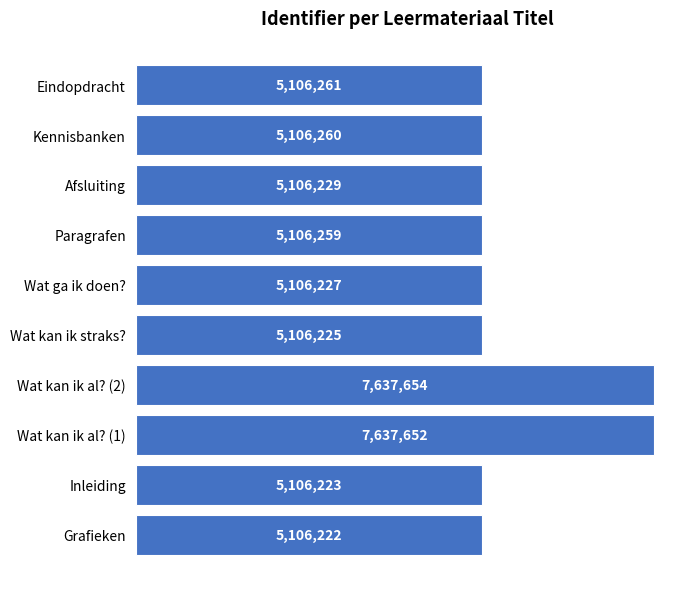

Rank the categories by value from lowest to highest.

Grafieken, Inleiding, Wat kan ik straks?, Wat ga ik doen?, Afsluiting, Paragrafen, Kennisbanken, Eindopdracht, Wat kan ik al? (1), Wat kan ik al? (2)